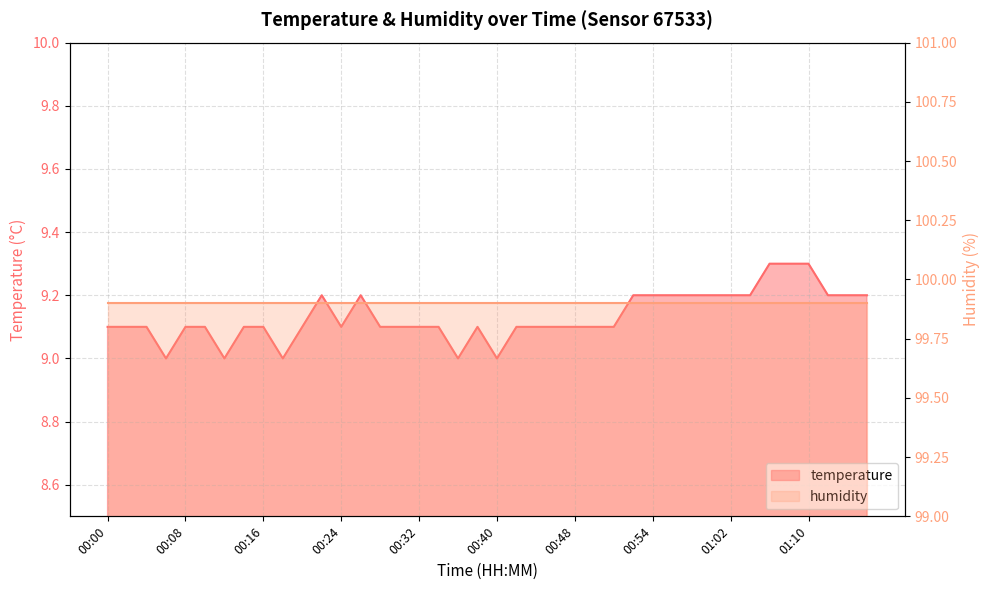

Which category has the highest value across all series?

01:06